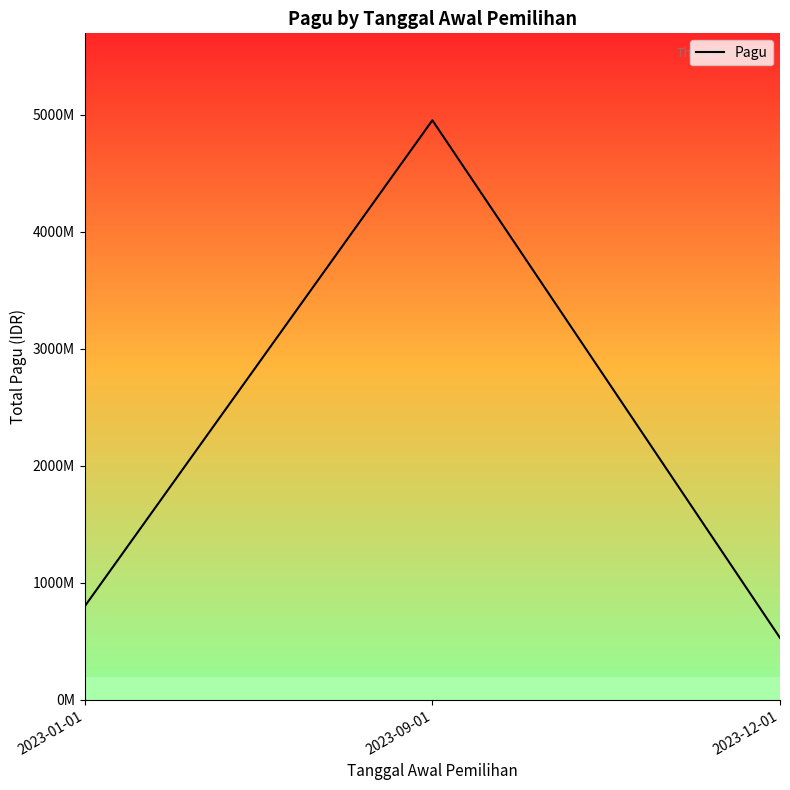

List the labels in order of value, largest first.

2023-09-01, 2023-01-01, 2023-12-01